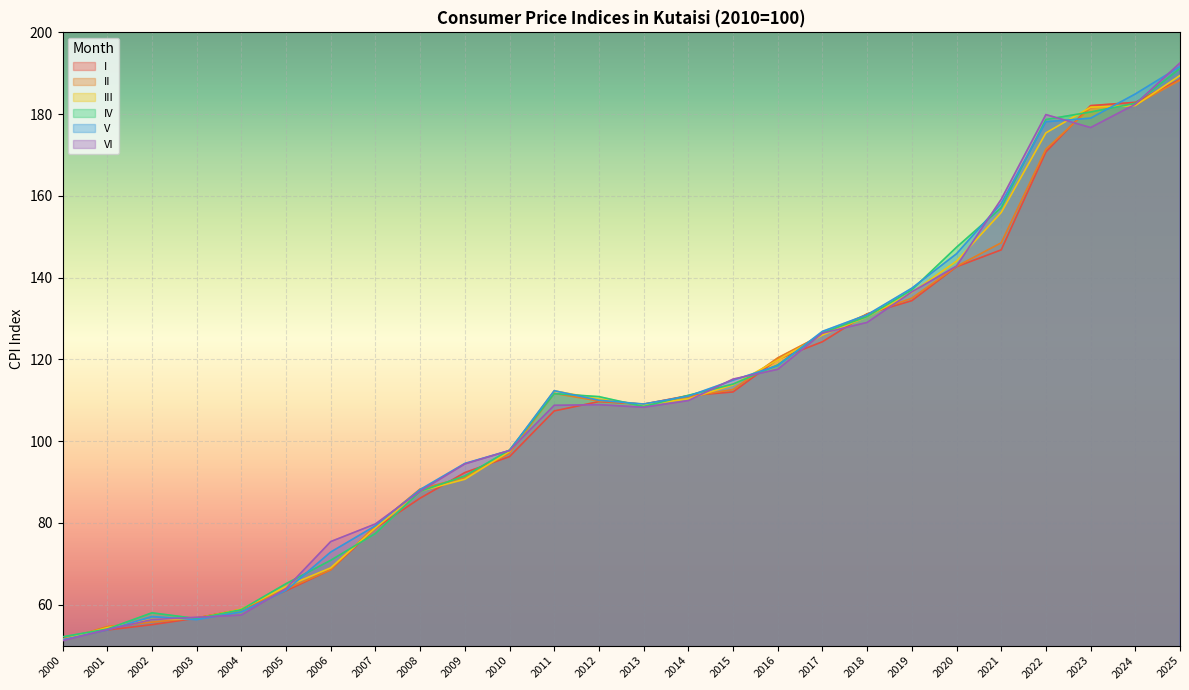

Which series has the largest range (max minus min)?

VI